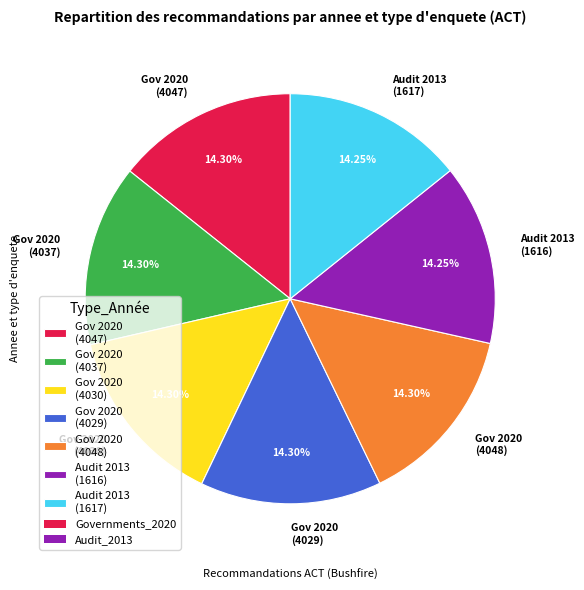

How many slices are in this pie chart?

7